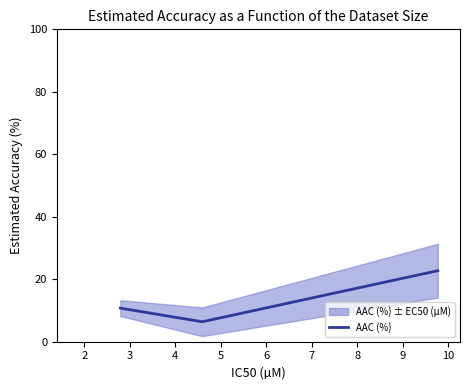

What is the maximum value for AAC (%)?

22.7